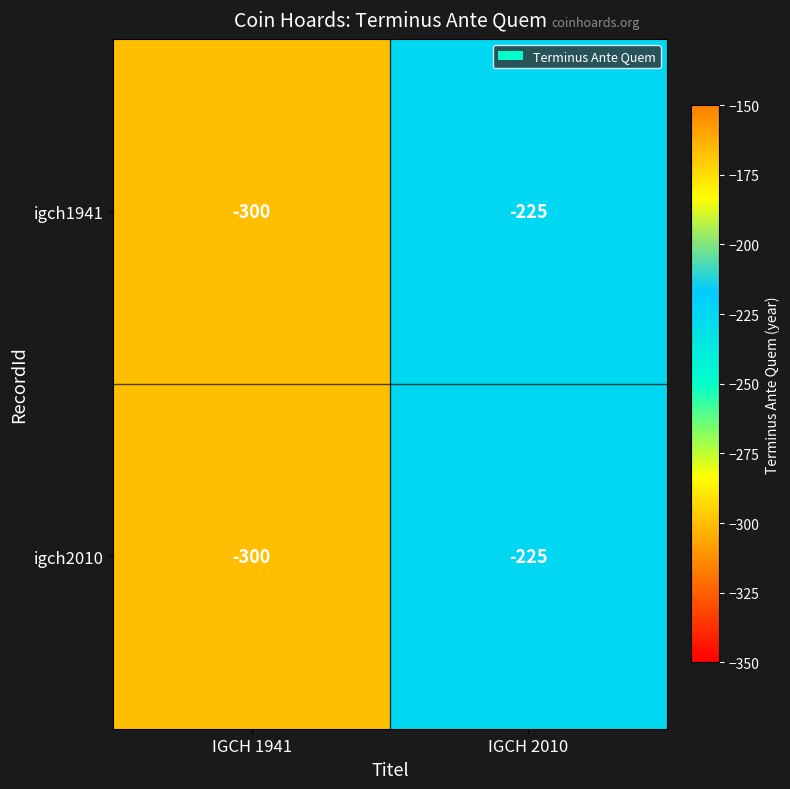

At which category is the sum across all series the highest?

IGCH 2010